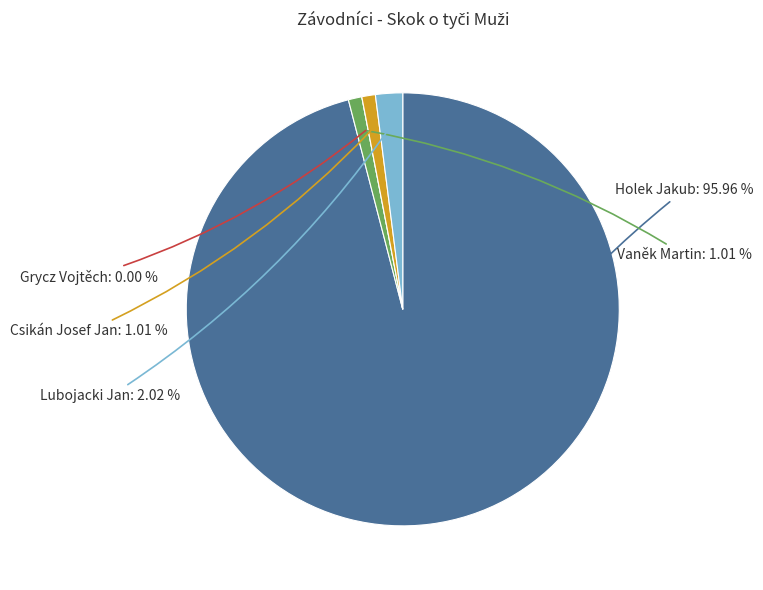

What percentage is NOT represented by Lubojacki Jan?

98.0%